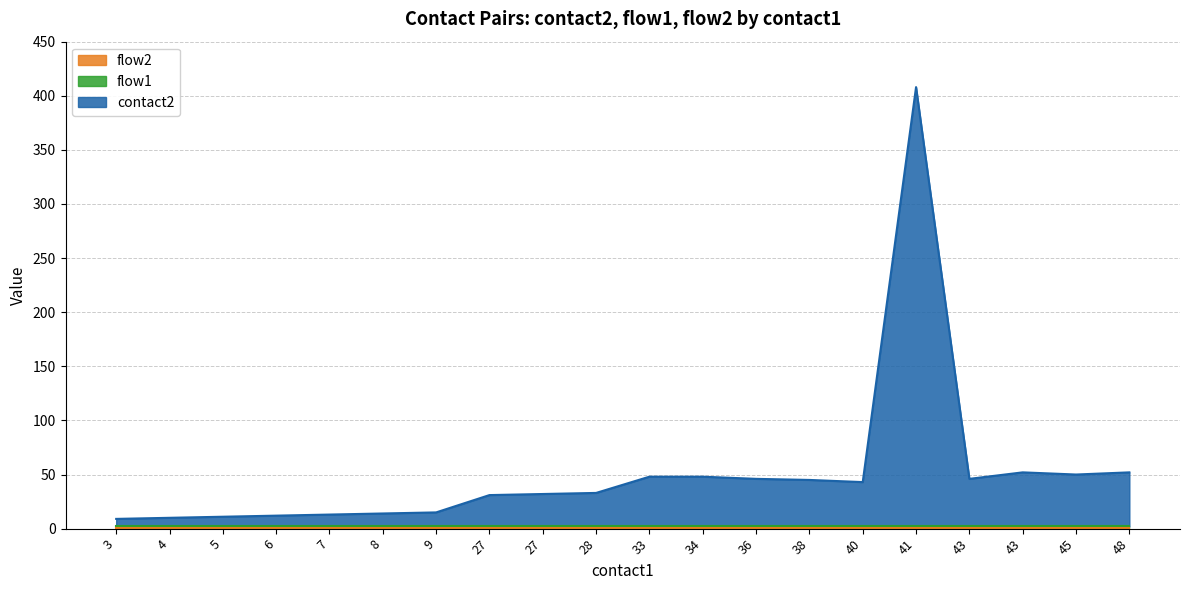

Does the chart have visible grid lines?

Yes